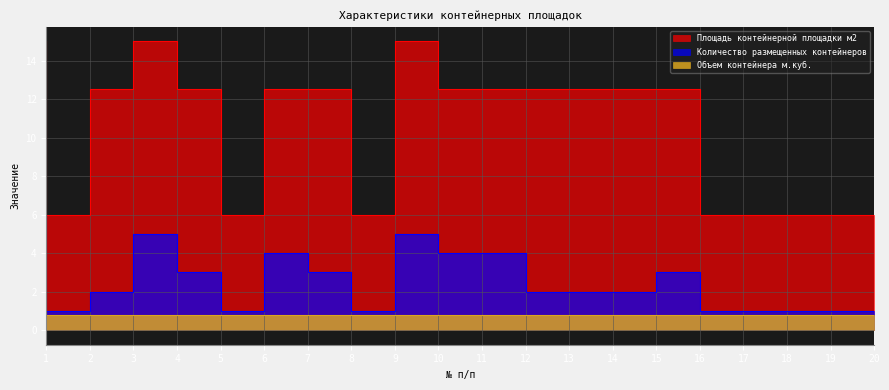

Rank the series at 11 from highest to lowest value.

Площадь контейнерной площадки м2, Количество размещенных контейнеров